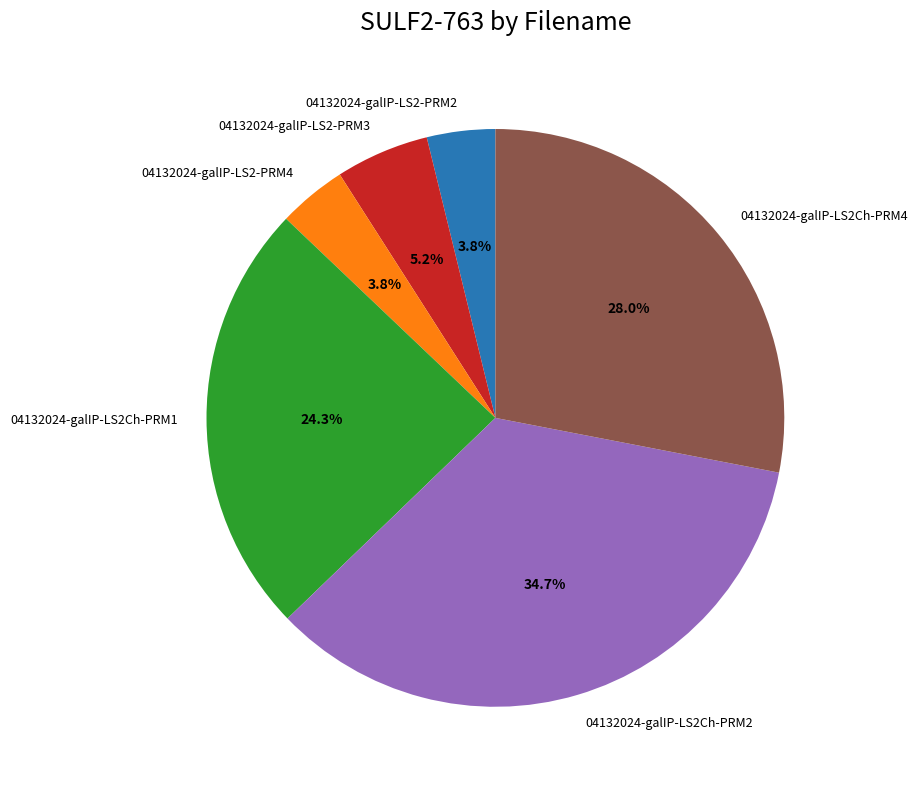

Is 04132024-galIP-LS2-PRM2 the majority of the pie?

No